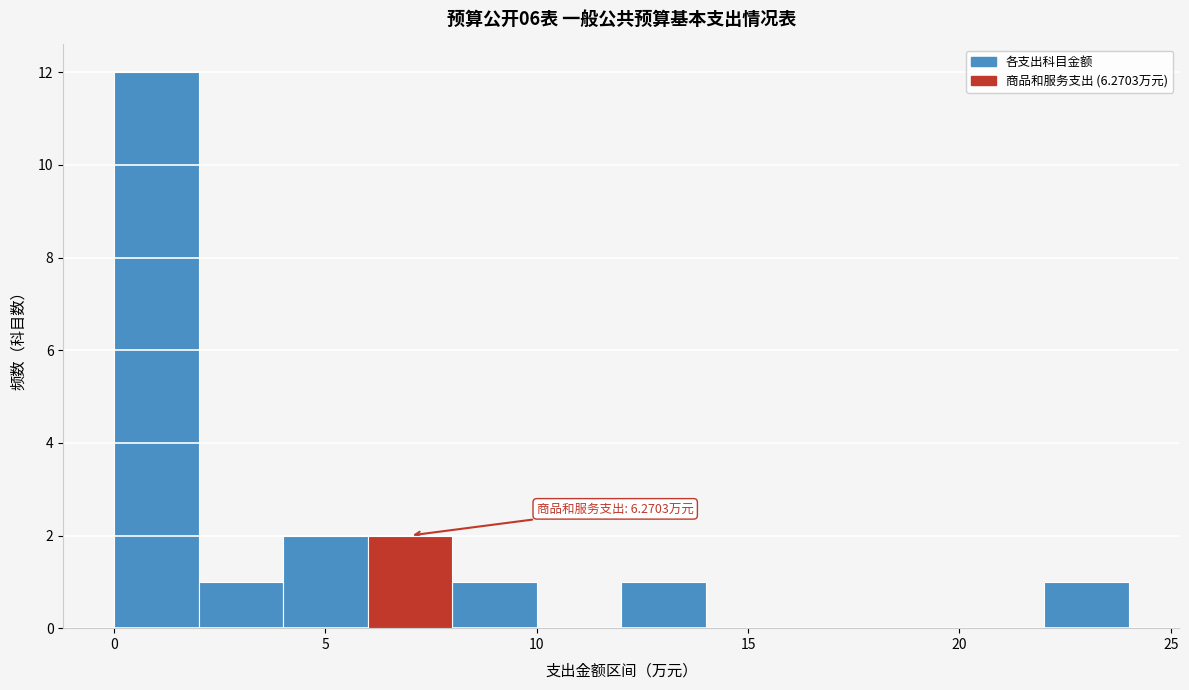

Over which range of the x-axis is the bar tallest?

0 to 2